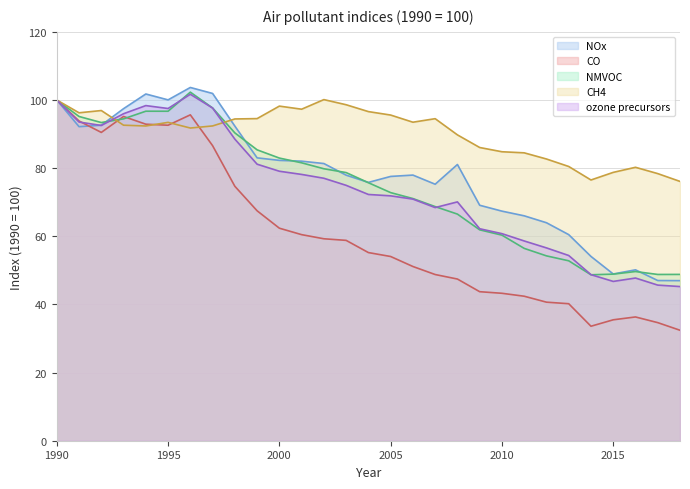

True or false: NMVOC has a value of 83.0 at 2000.

True